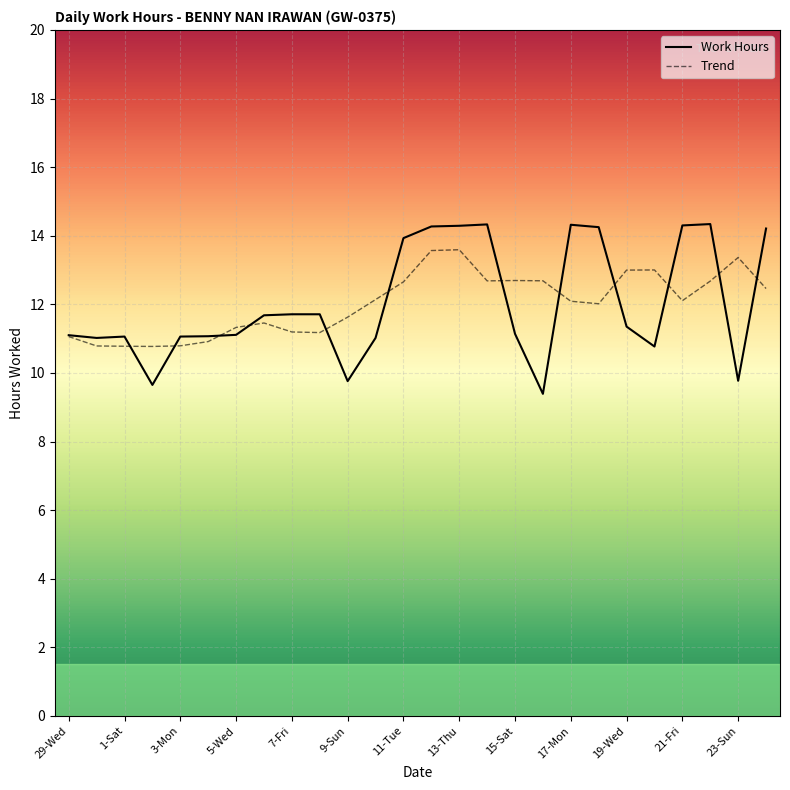

Which series has the widest spread of values?

Work Hours